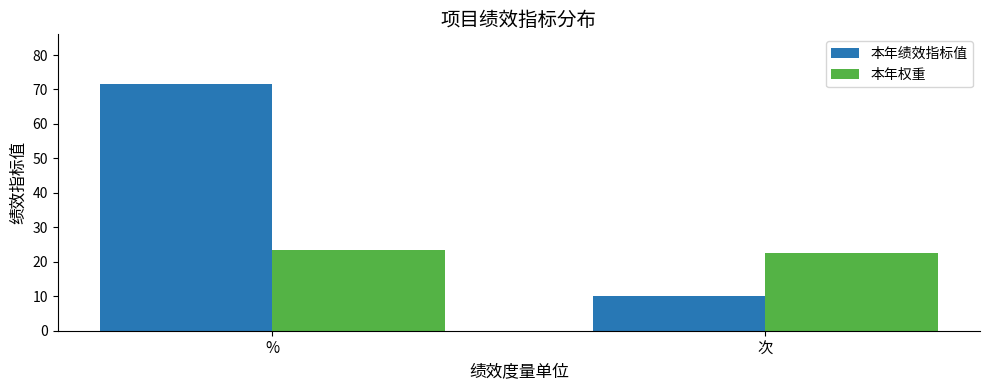

The 本年权重 series shows 14.2 at %. True or false?

False